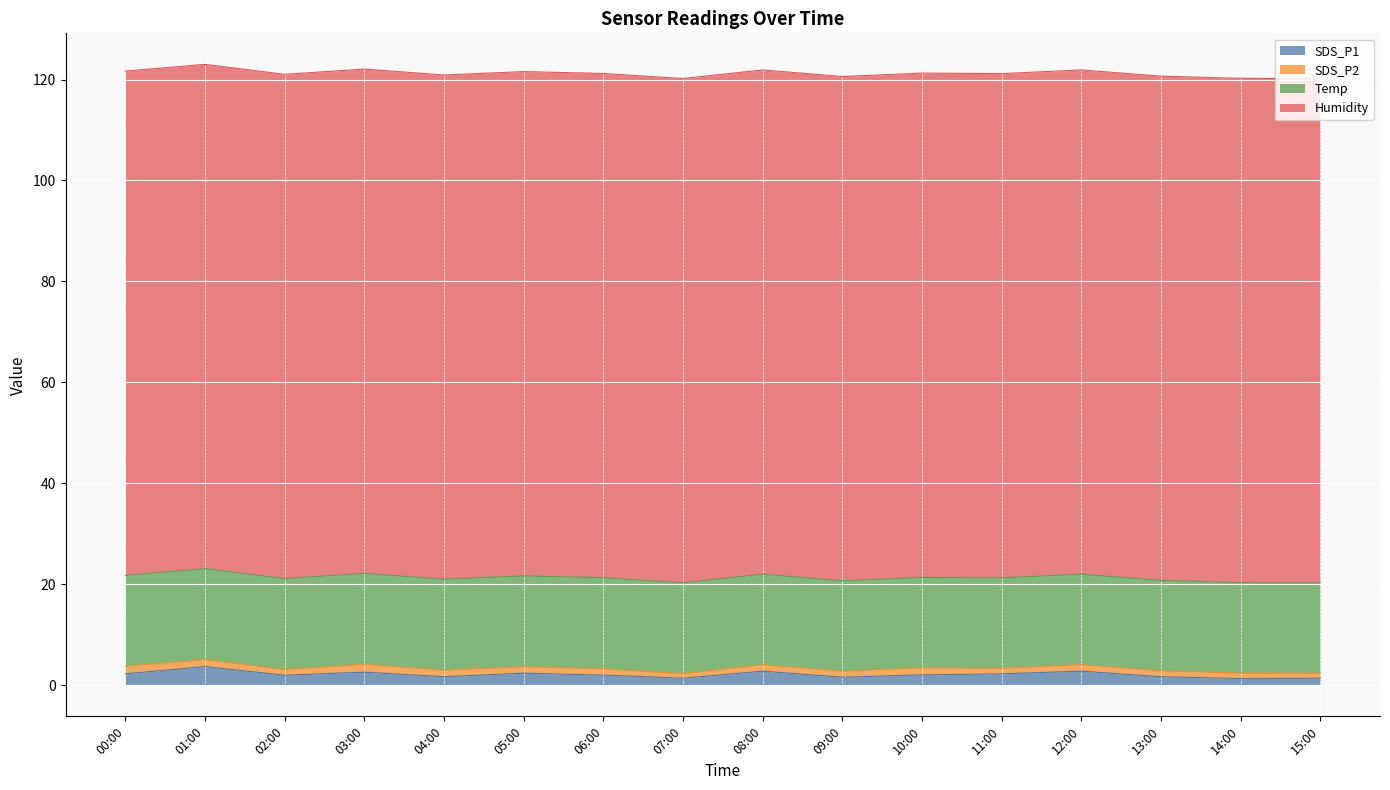

What is the spread (max minus min) of values at 12:00?

98.6